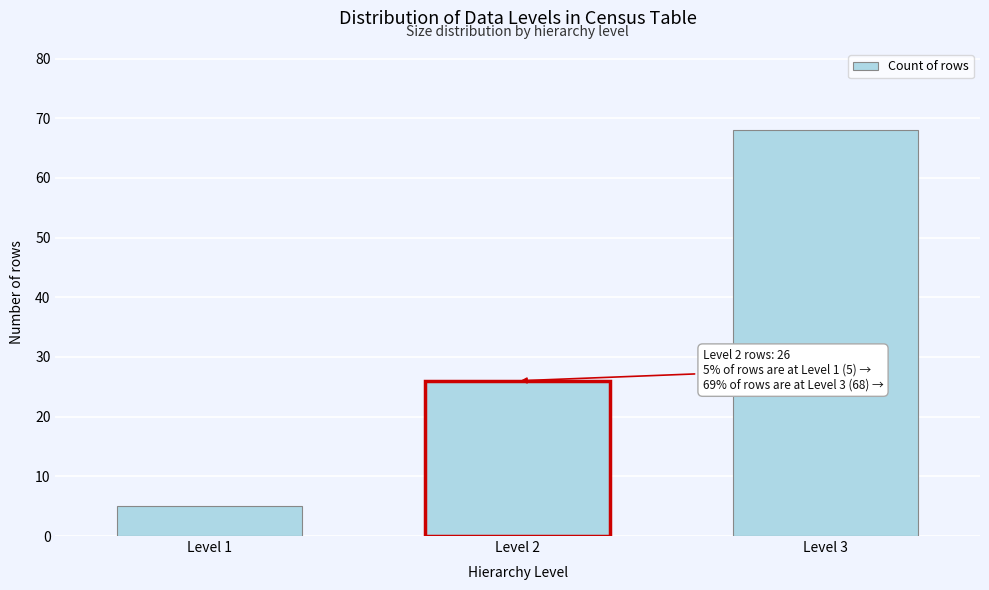

Reading right to left, extract all data points from this chart.

Level 3=68	Level 2=26	Level 1=5